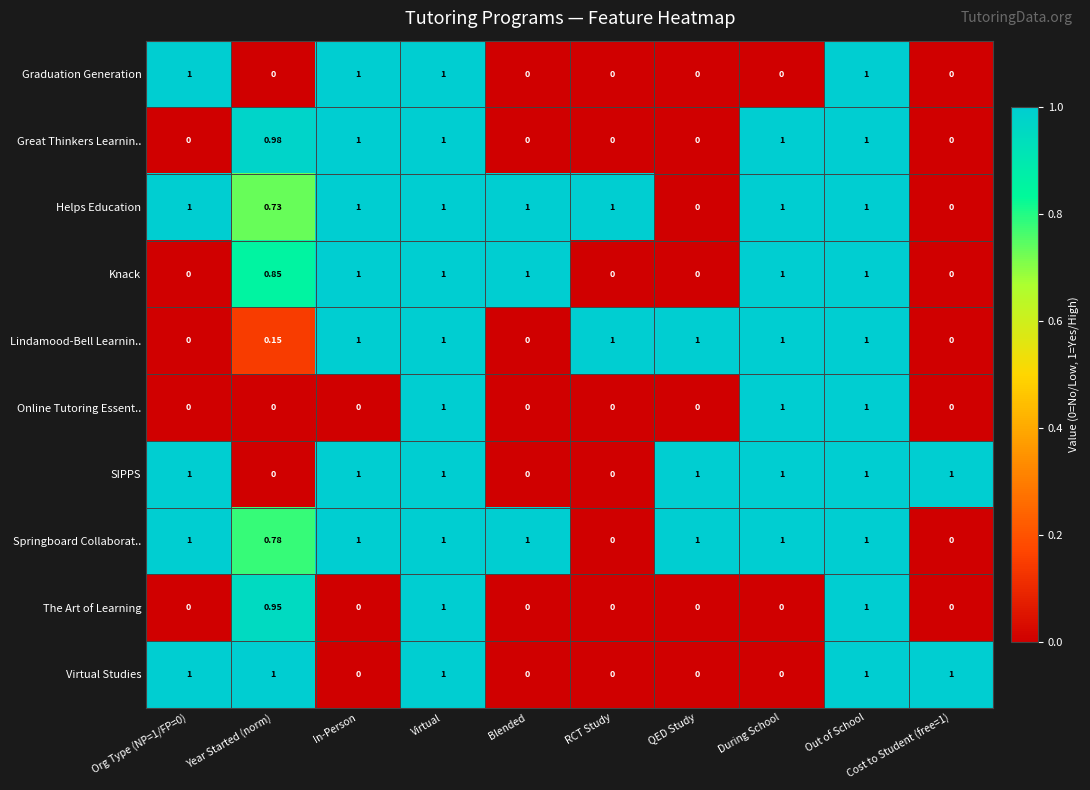

What is the spread (max minus min) of values at RCT Study?

1.0